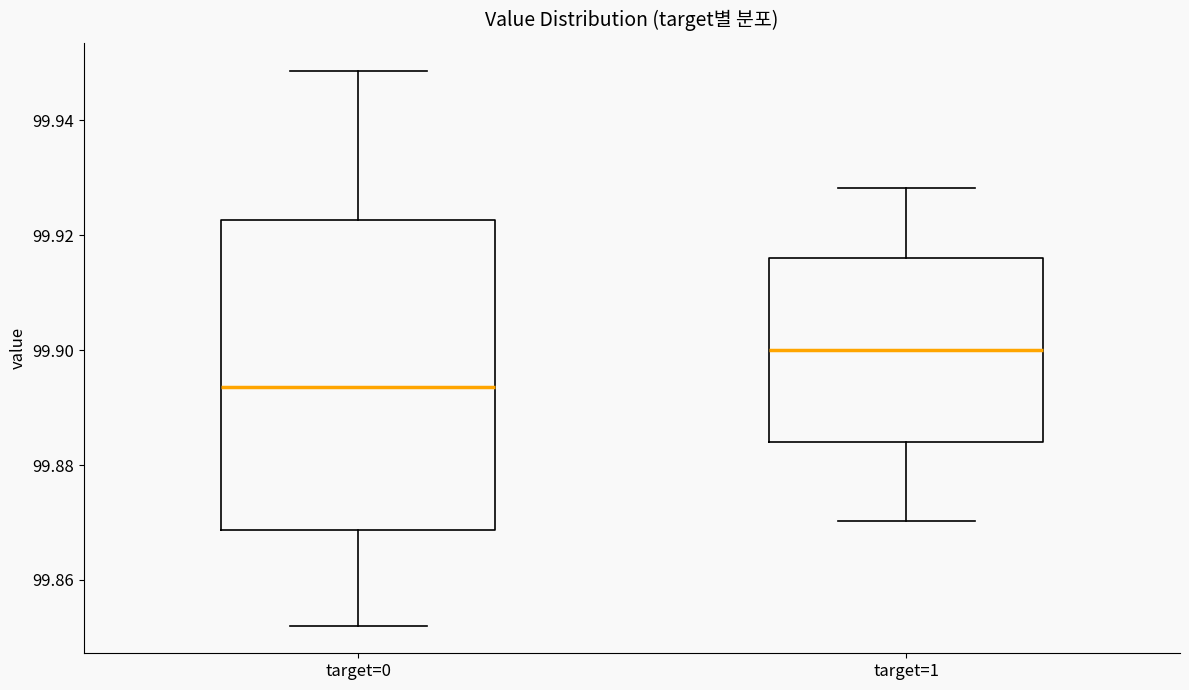

Where is the lower edge of the box for target=0 on the y-axis? The values are not printed on the chart, so give them approximately, as read against the axis.

99.868